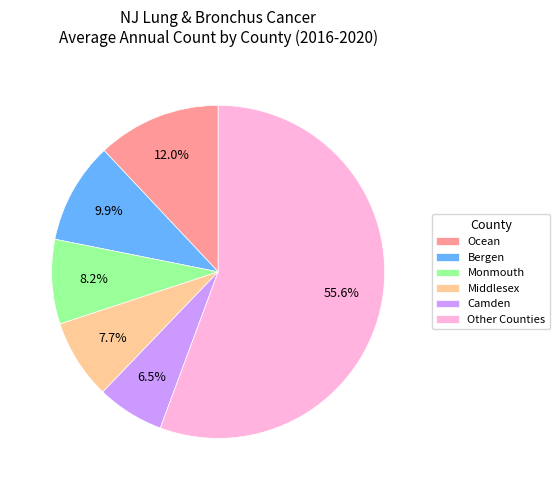

What is the ratio of the value at Middlesex to the value at Monmouth?

0.9